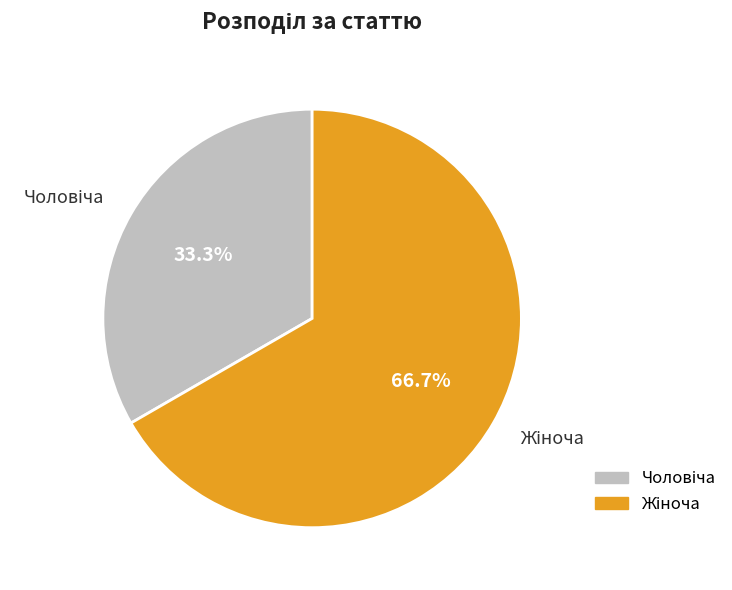

Is there a majority slice in this chart?

Yes